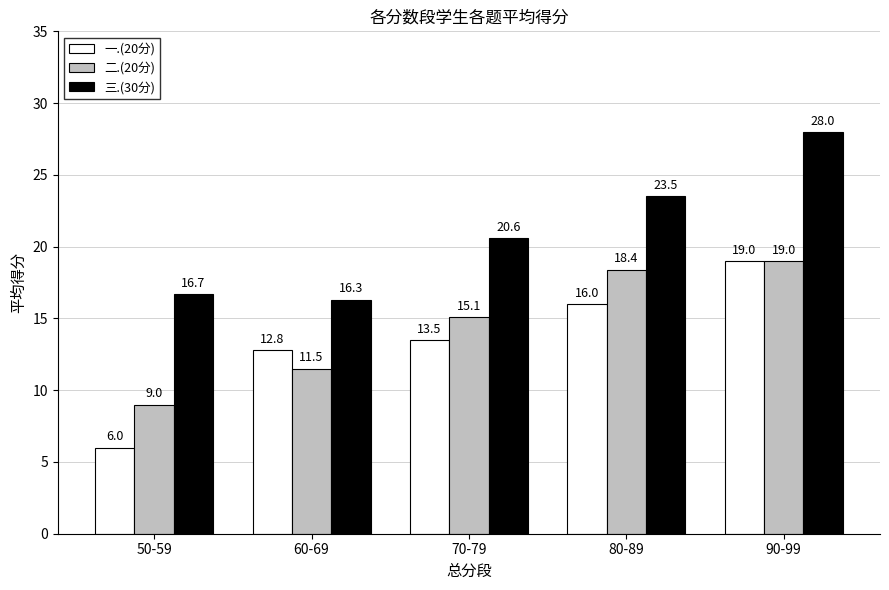

Which series changed the most between 70-79 and 90-99?

三.(30分)